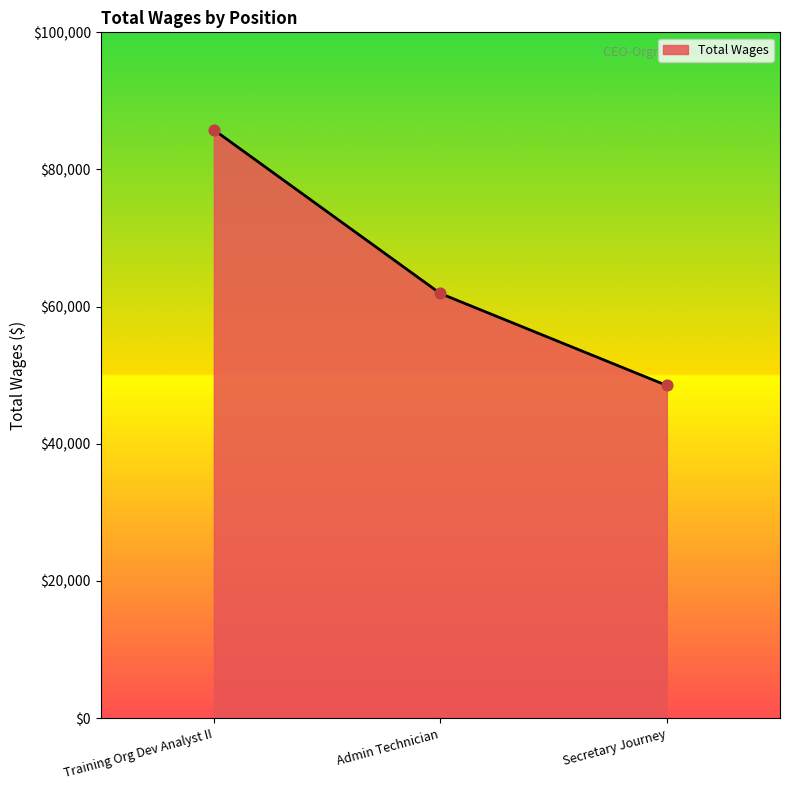

What is the ratio of the value at Admin Technician to the value at Secretary Journey?

1.3